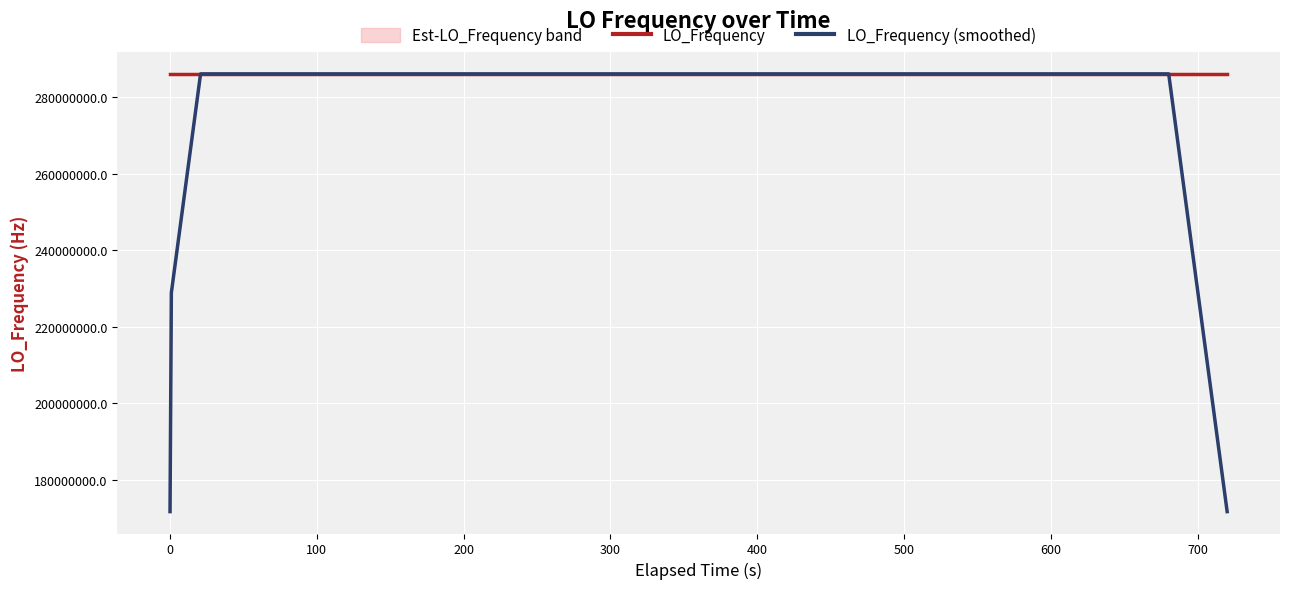

How many values in the LO_Frequency series are below 286047000?

11